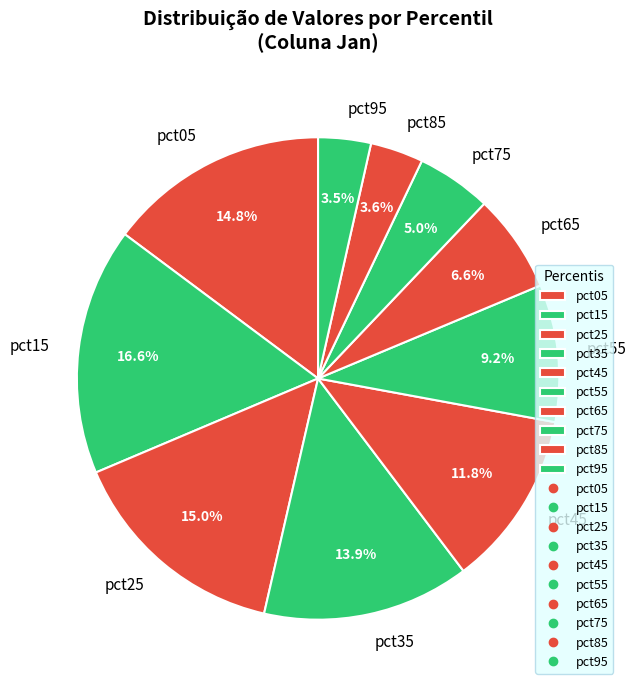

True or false: pct05 accounts for 15% of the total.

True